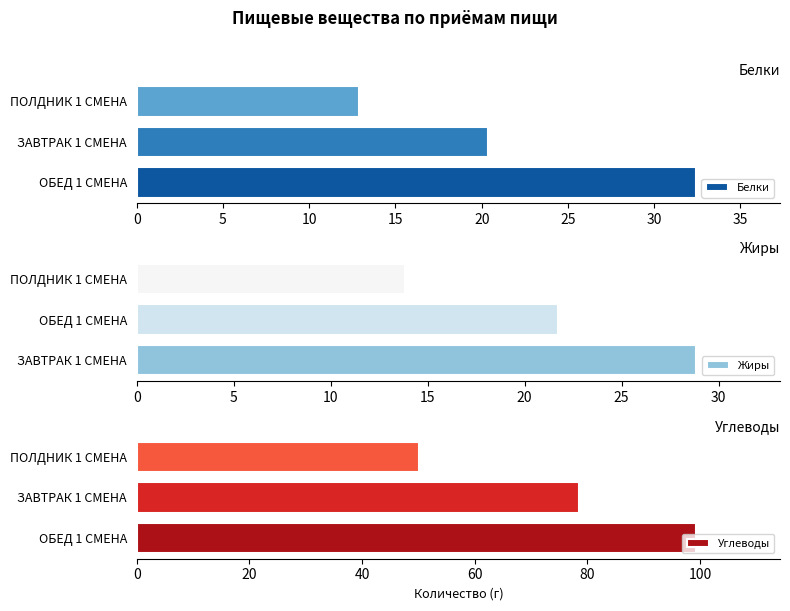

Reading left to right, list all the values displayed in this chart.

Белки: 32.4	20.3	12.9
Жиры: 28.8	21.7	13.8
Углеводы: 99.3	78.6	50.1